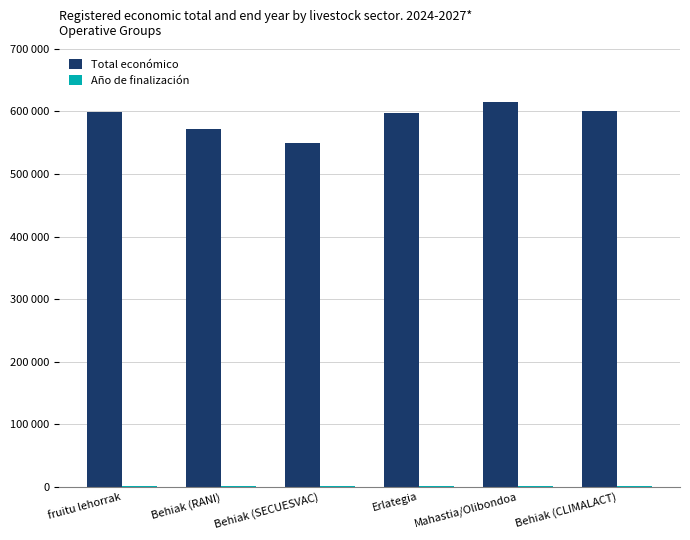

Reading right to left, transcribe all the data shown in this chart.

Total económico: Behiak (CLIMALACT)=600000	Mahastia/Olibondoa=615375	Erlategia=598139	Behiak (SECUESVAC)=548889	Behiak (RANI)=571965	fruitu lehorrak=599792
Año de finalización: Behiak (CLIMALACT)=2027	Mahastia/Olibondoa=2027	Erlategia=2026	Behiak (SECUESVAC)=2027	Behiak (RANI)=2027	fruitu lehorrak=2027